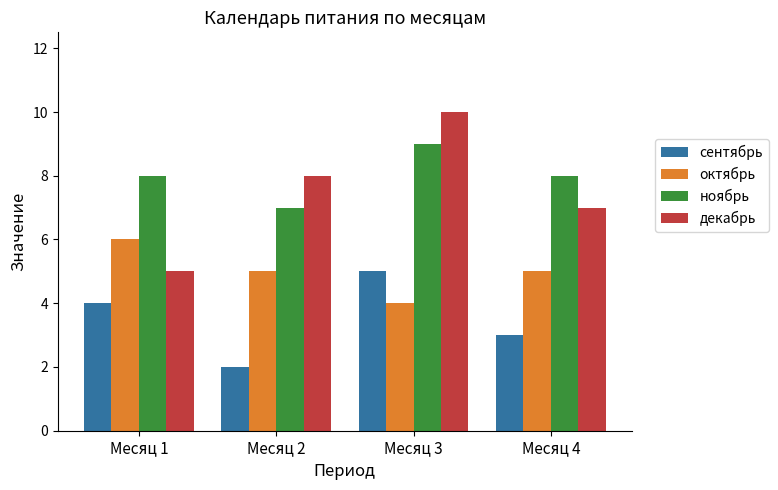

At Месяц 2, list the series in order from largest to smallest.

декабрь, ноябрь, октябрь, сентябрь